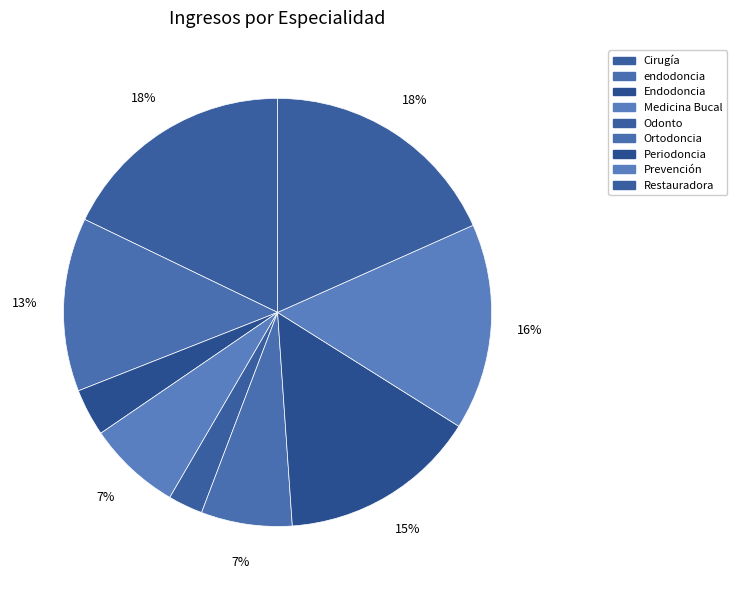

How many segments does this pie chart have?

9